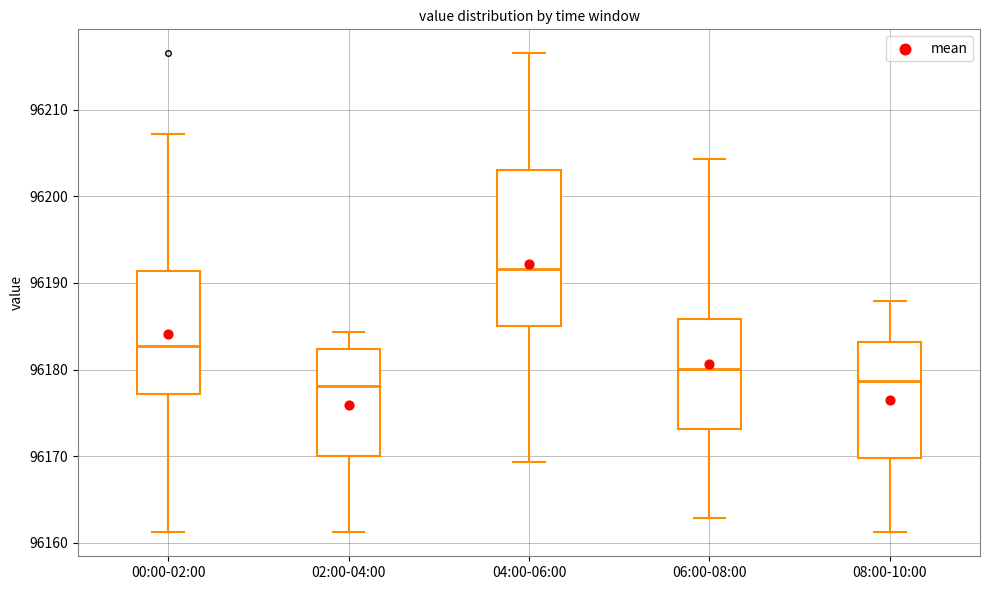

Reading left to right, read every box against the y-axis: the position of its median line, the range the box covers, and the ends of its whiskers. The values are not printed on the chart, so give them approximately, as read against the axis.

00:00-02:00: median 96183, box 96177 to 96191, whiskers 96161 to 96207
02:00-04:00: median 96178, box 96170 to 96182, whiskers 96161 to 96184
04:00-06:00: median 96192, box 96185 to 96203, whiskers 96169 to 96217
06:00-08:00: median 96180, box 96173 to 96186, whiskers 96163 to 96204
08:00-10:00: median 96179, box 96170 to 96183, whiskers 96161 to 96188